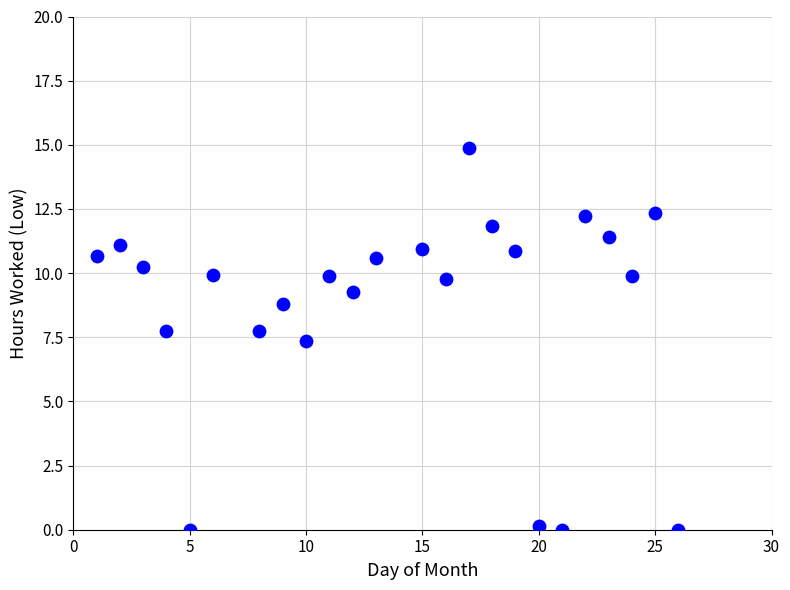

What is the range of Y values (max minus min)?

14.9